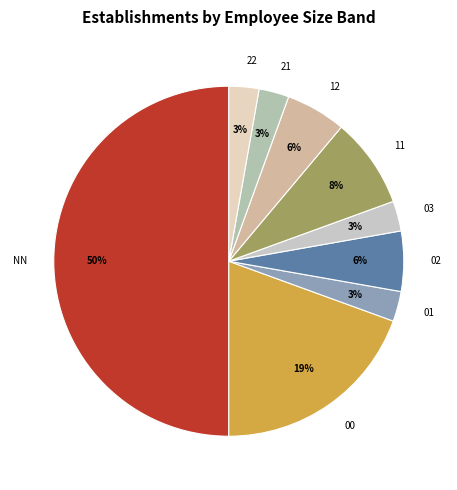

Which has a higher value, 21 or 11?

11